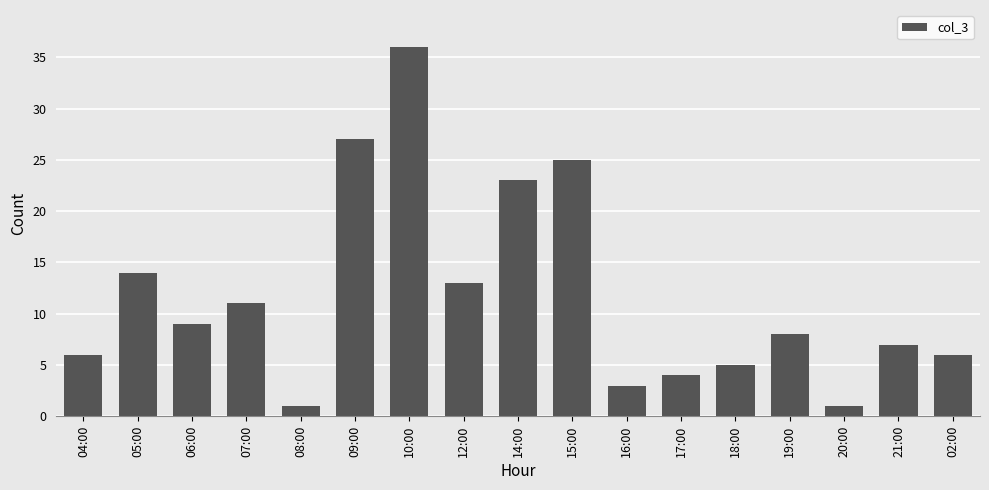

True or false: the data shows 5 at 18:00.

True